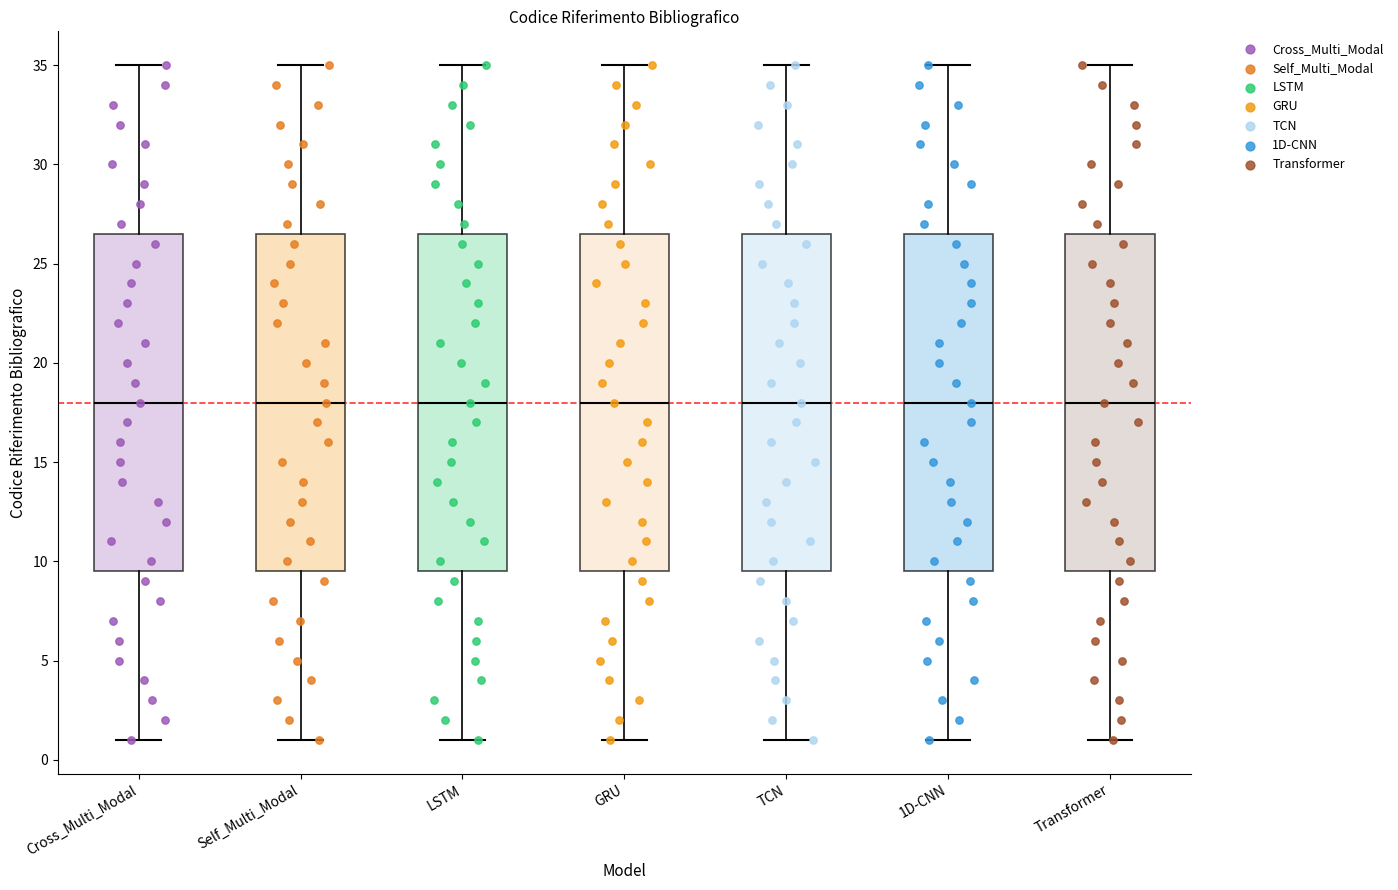

Reading left to right, read every box against the y-axis: the position of its median line, the range the box covers, and the ends of its whiskers. The values are not printed on the chart, so give them approximately, as read against the axis.

Cross_Multi_Modal: median 18.0, box 9.5 to 26.5, whiskers 1.0 to 35.0
Self_Multi_Modal: median 18.0, box 9.5 to 26.5, whiskers 1.0 to 35.0
LSTM: median 18.0, box 9.5 to 26.5, whiskers 1.0 to 35.0
GRU: median 18.0, box 9.5 to 26.5, whiskers 1.0 to 35.0
TCN: median 18.0, box 9.5 to 26.5, whiskers 1.0 to 35.0
1D-CNN: median 18.0, box 9.5 to 26.5, whiskers 1.0 to 35.0
Transformer: median 18.0, box 9.5 to 26.5, whiskers 1.0 to 35.0